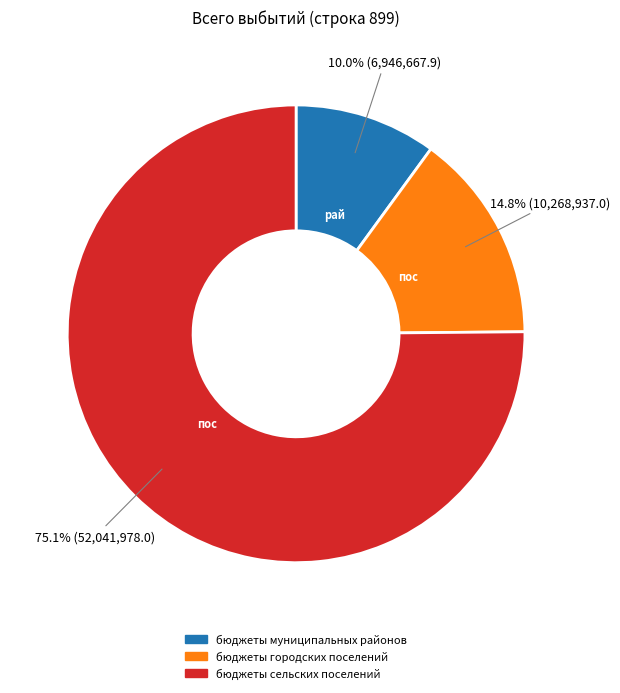

Does бюджеты муниципальных районов represent more than half of the total?

No